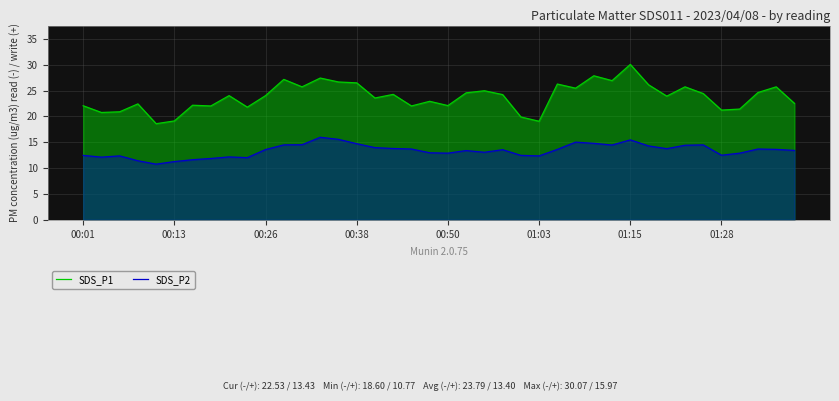

The SDS_P2 series shows 23.2 at 34. True or false?

False